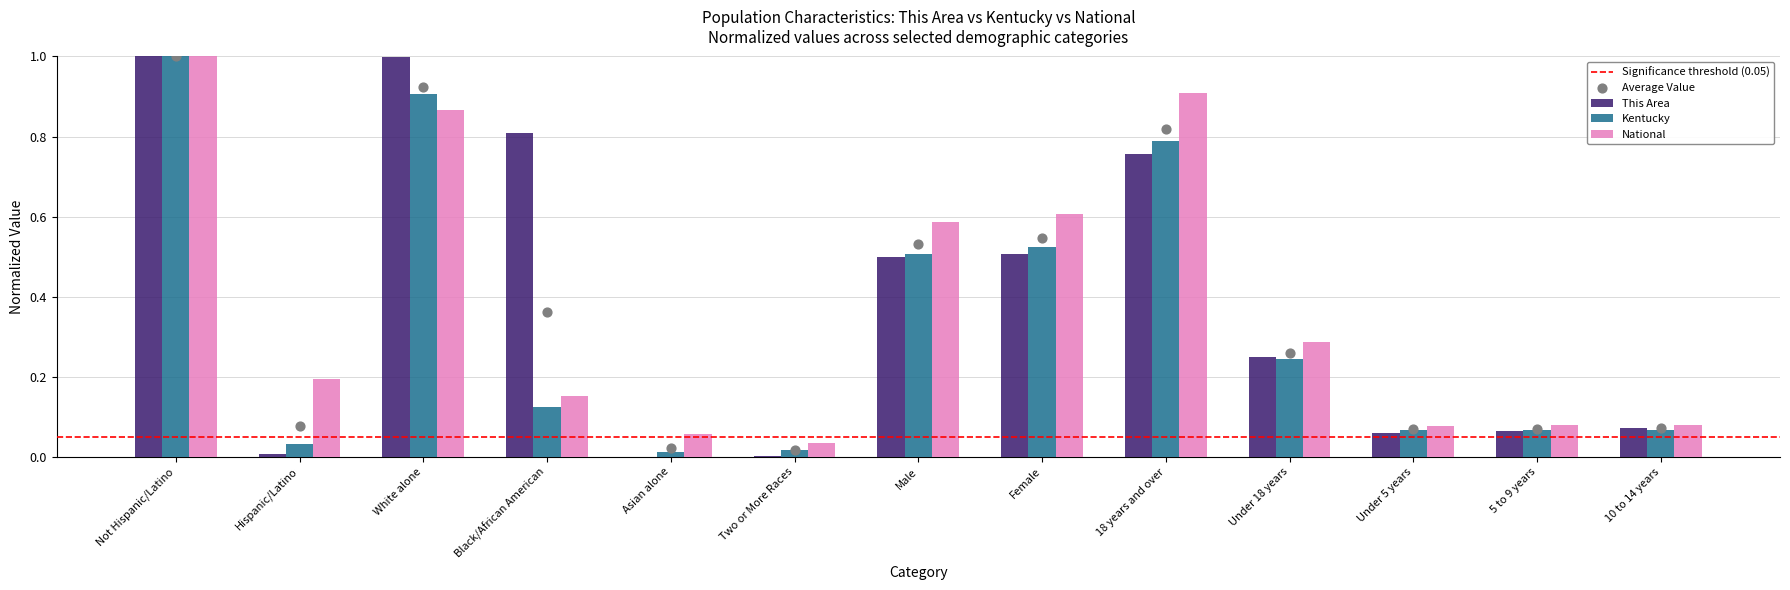

At which category is the sum across all series the highest?

Not Hispanic/Latino